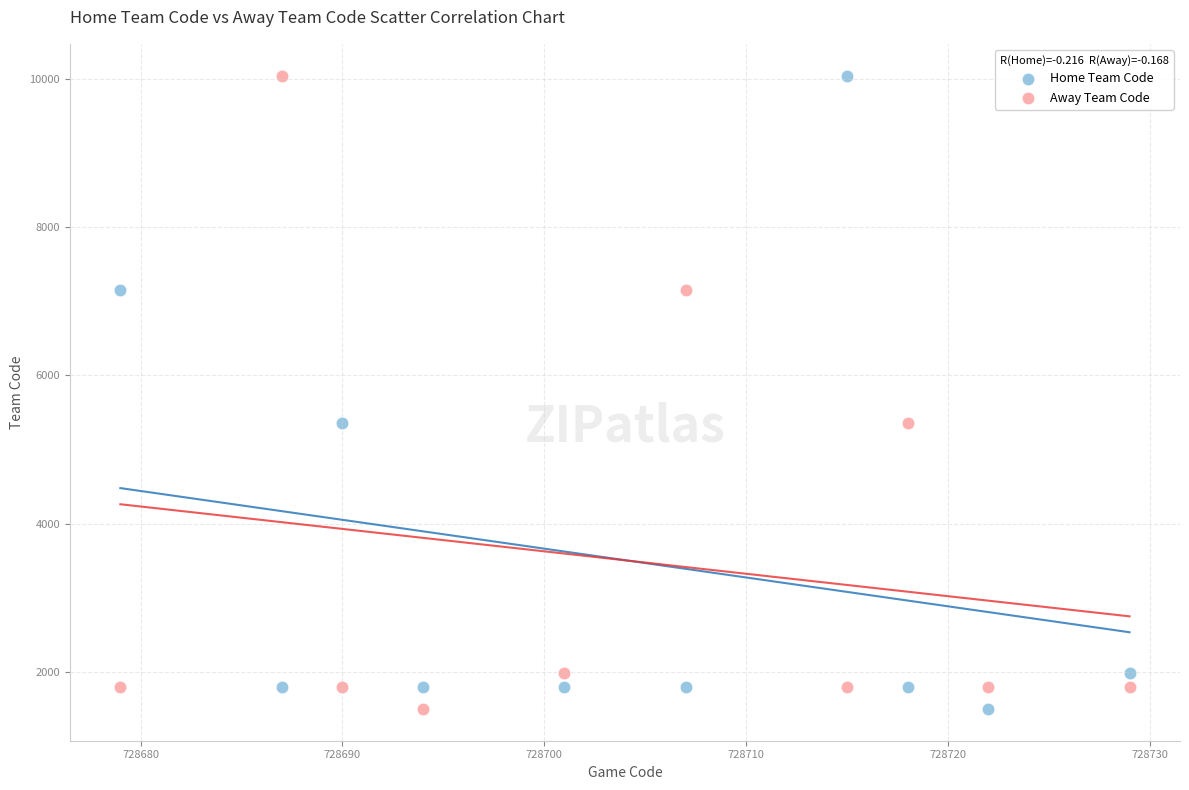

Across all data points, what is the range of Y values (max minus min)?

8544